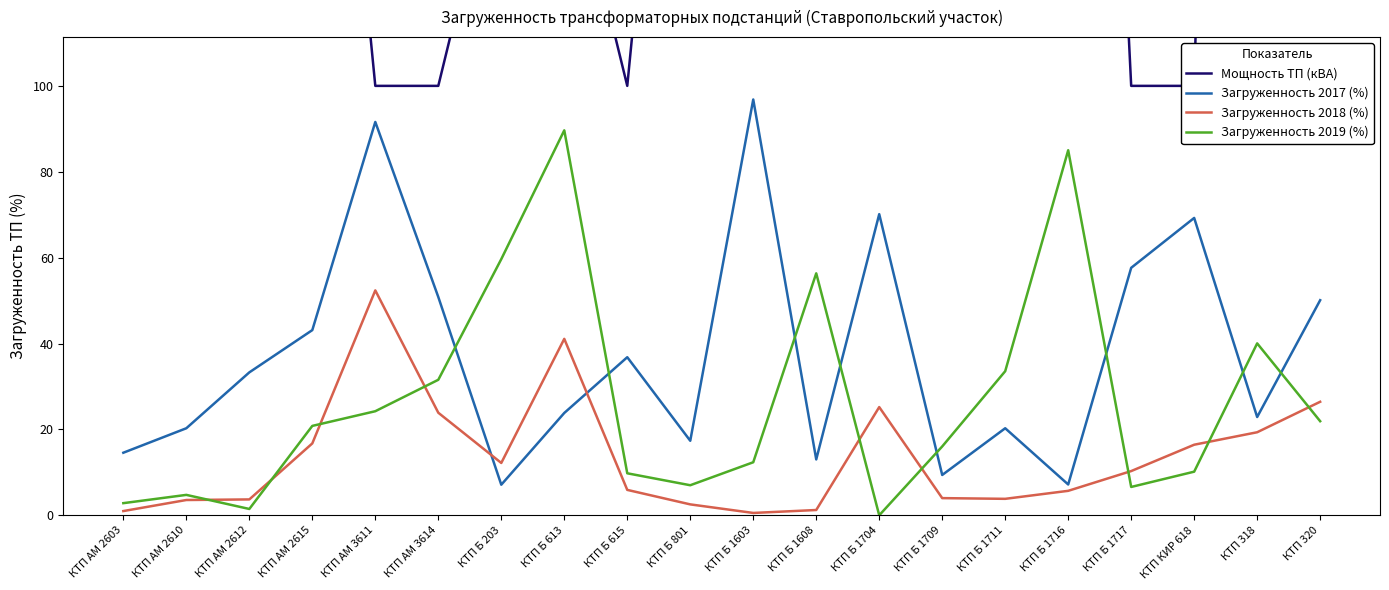

How many times do Загруженность 2019 (%) and Загруженность 2018 (%) cross each other?

9